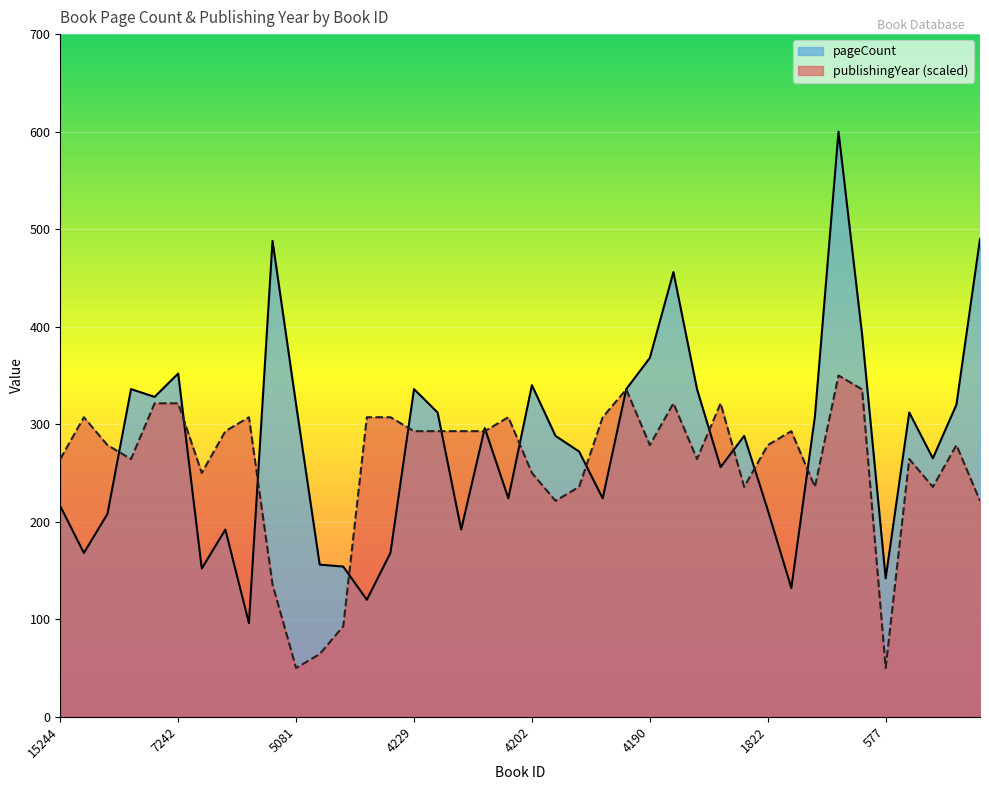

How many times do pageCount and publishingYear cross each other?

15